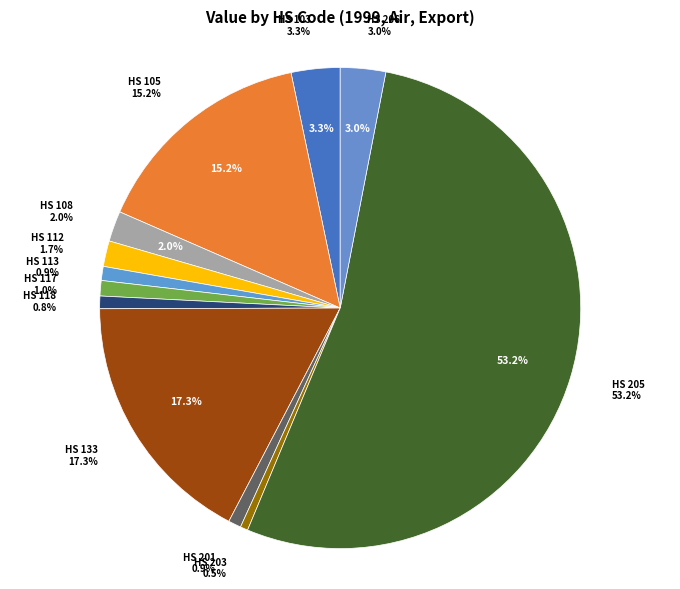

How many slices are in this pie chart?

12